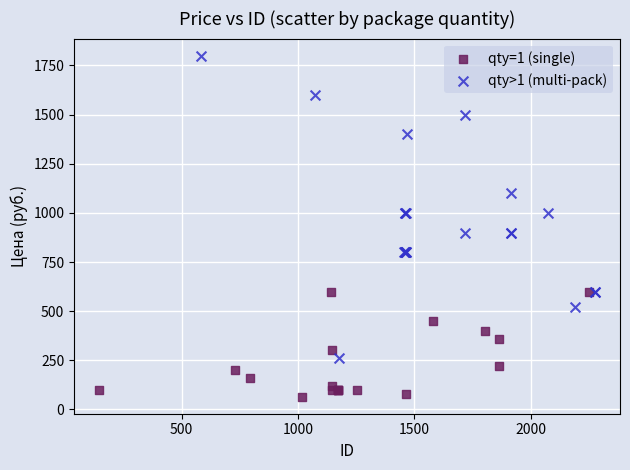

What are all the series names shown in the legend?

qty=1 (single), qty>1 (multi-pack)